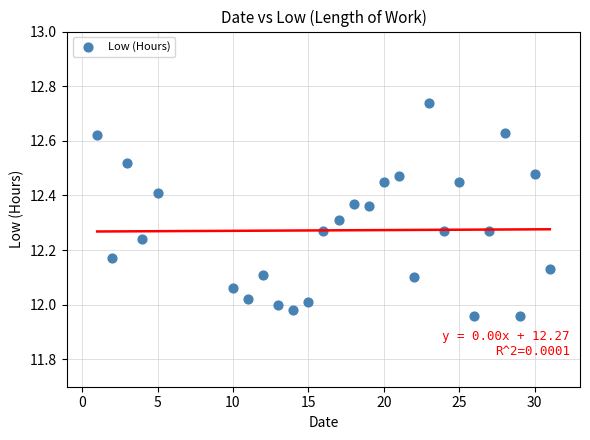

What is the range of X values (max minus min)?

30.0